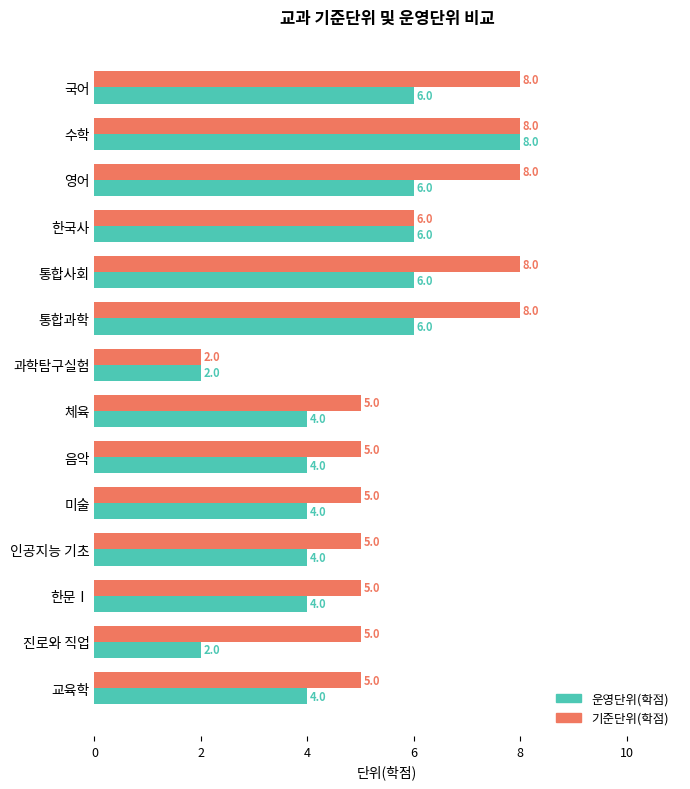

The value of 기준단위(학점) at 미술 is 5. True or false?

True